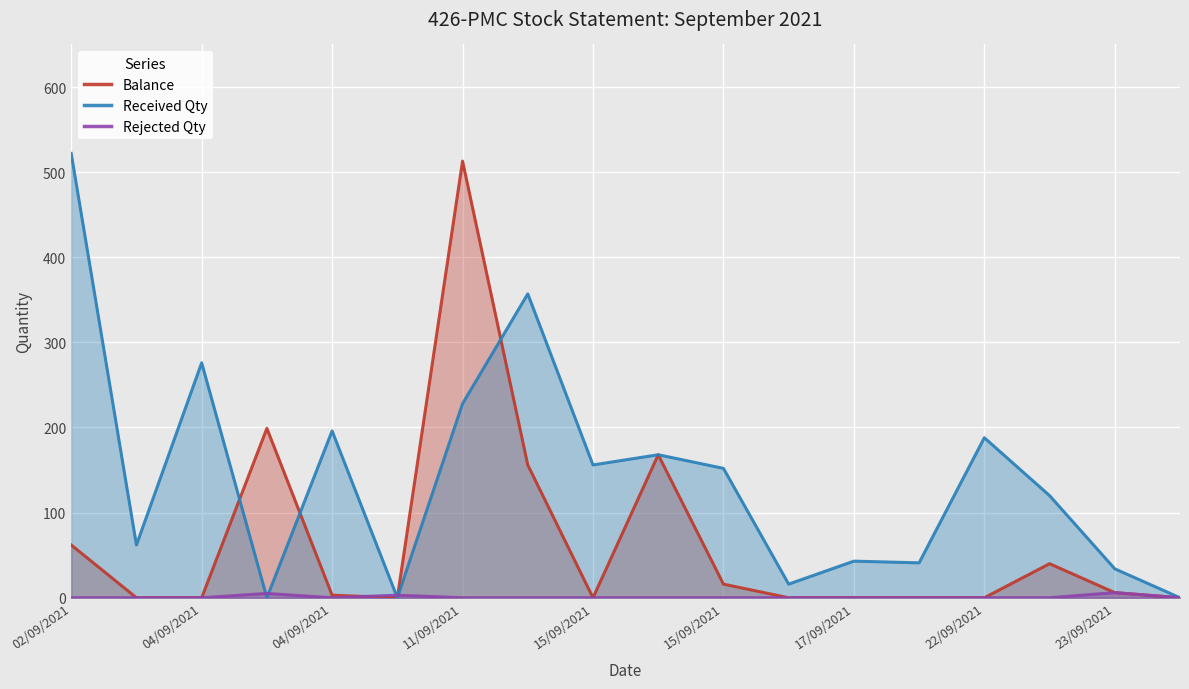

Which category has the highest value across all series?

02/09/2021